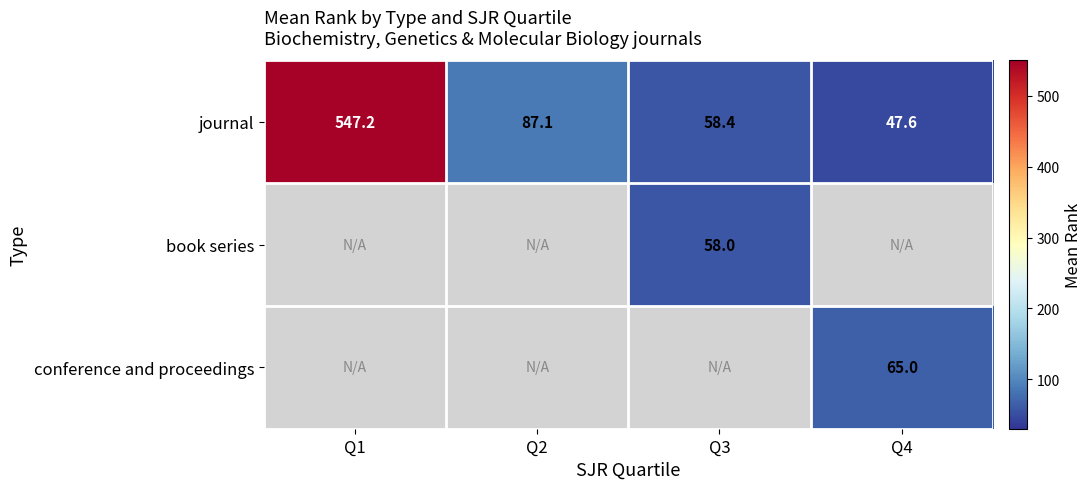

Which label corresponds to the smallest value in the chart?

Q1